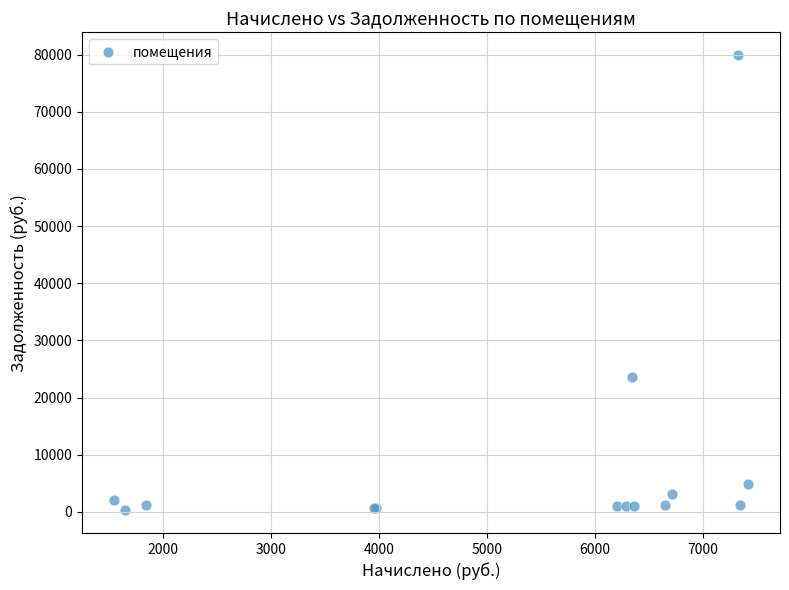

What Y value in the scatter plot is closest to 40096?

23636.4